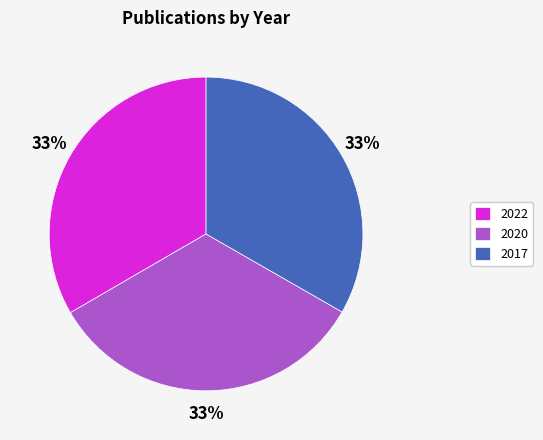

Do 2022 and 2017 together represent more than half of the pie?

Yes